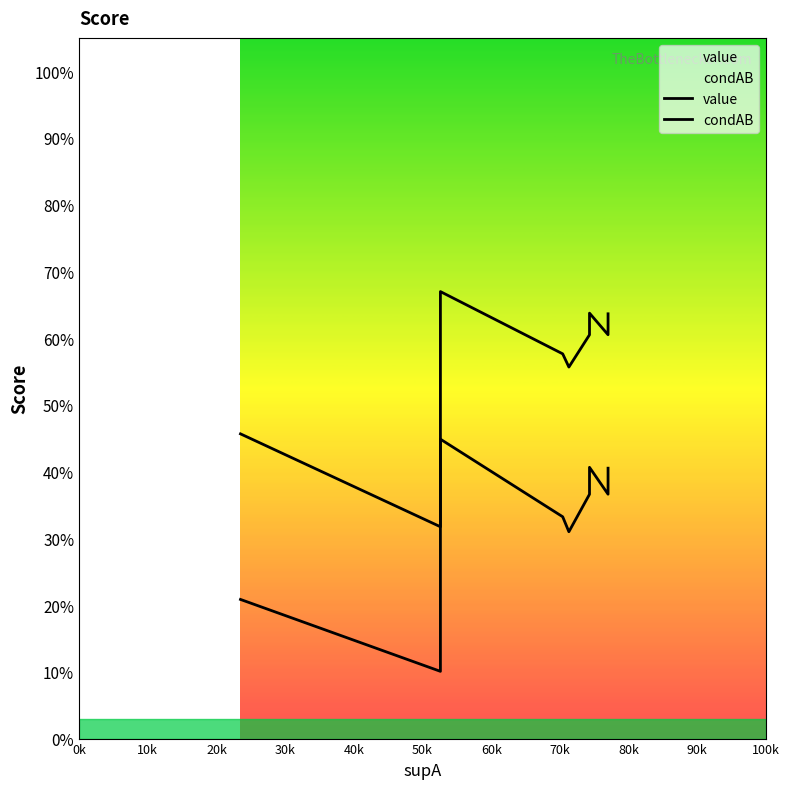

Which series changed the most between 0k and 60k?

condAB